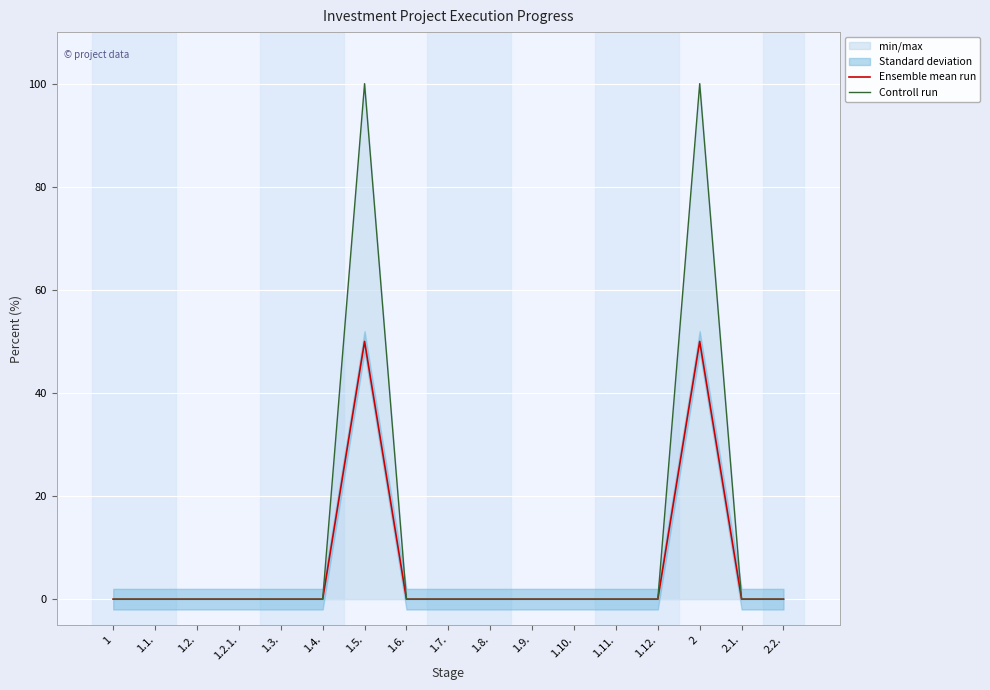

Which series has the largest total across all categories?

Controll run